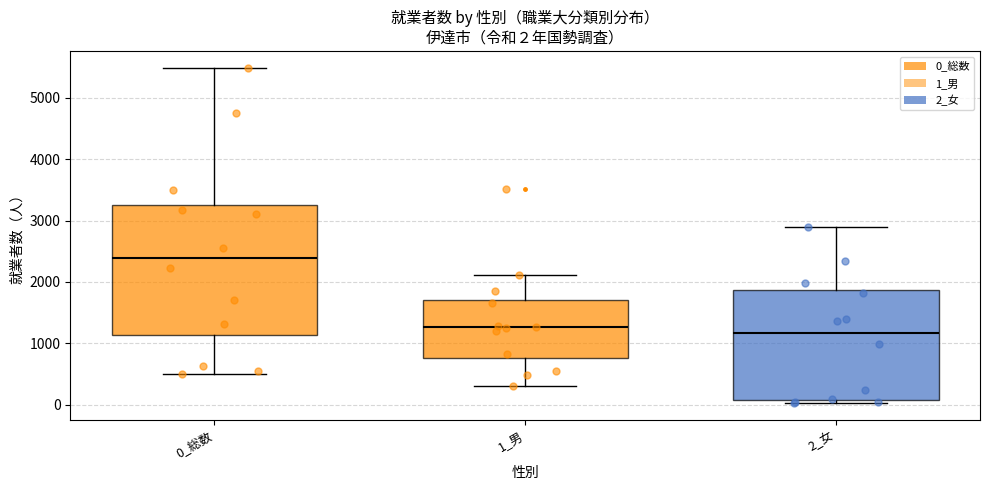

Which box has the highest median line?

0_総数